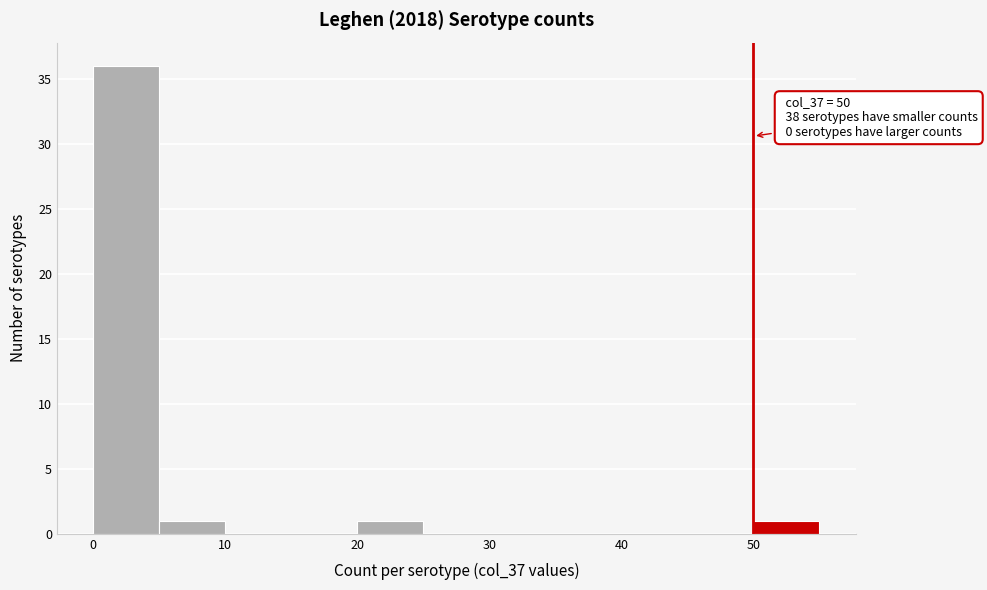

Over which range of the x-axis is the bar tallest?

0 to 5